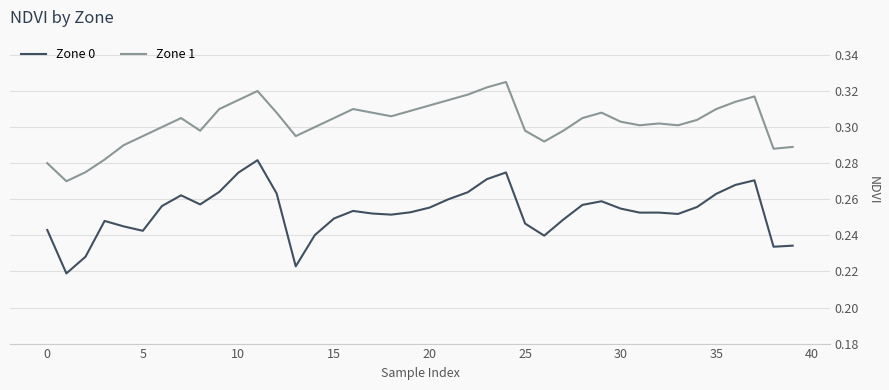

True or false: Zone 0 and Zone 1 intersect in this chart.

False